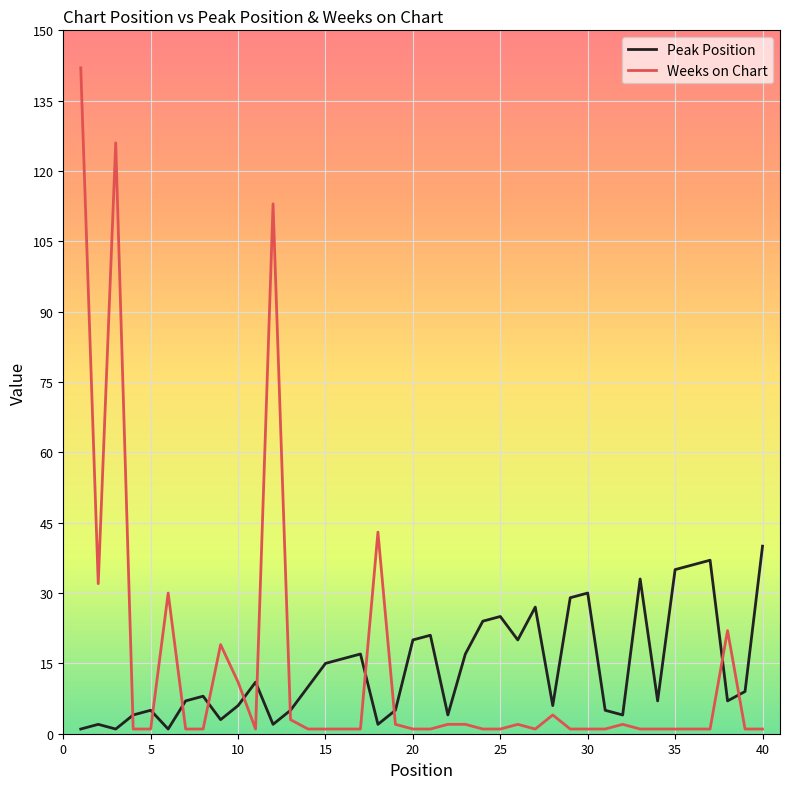

What is the maximum value for Peak Position?

40